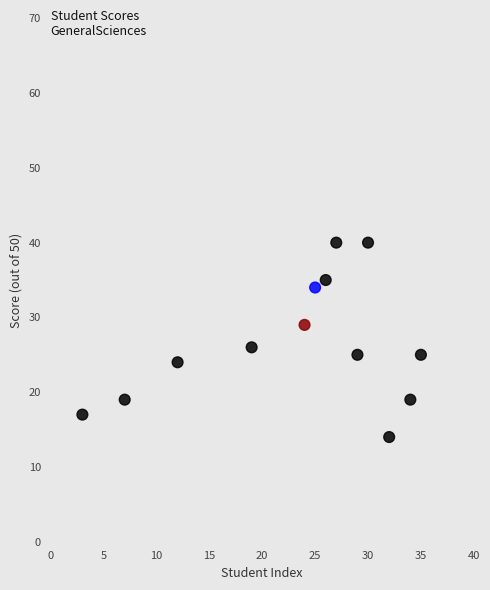

What is the range of X values (max minus min)?

32